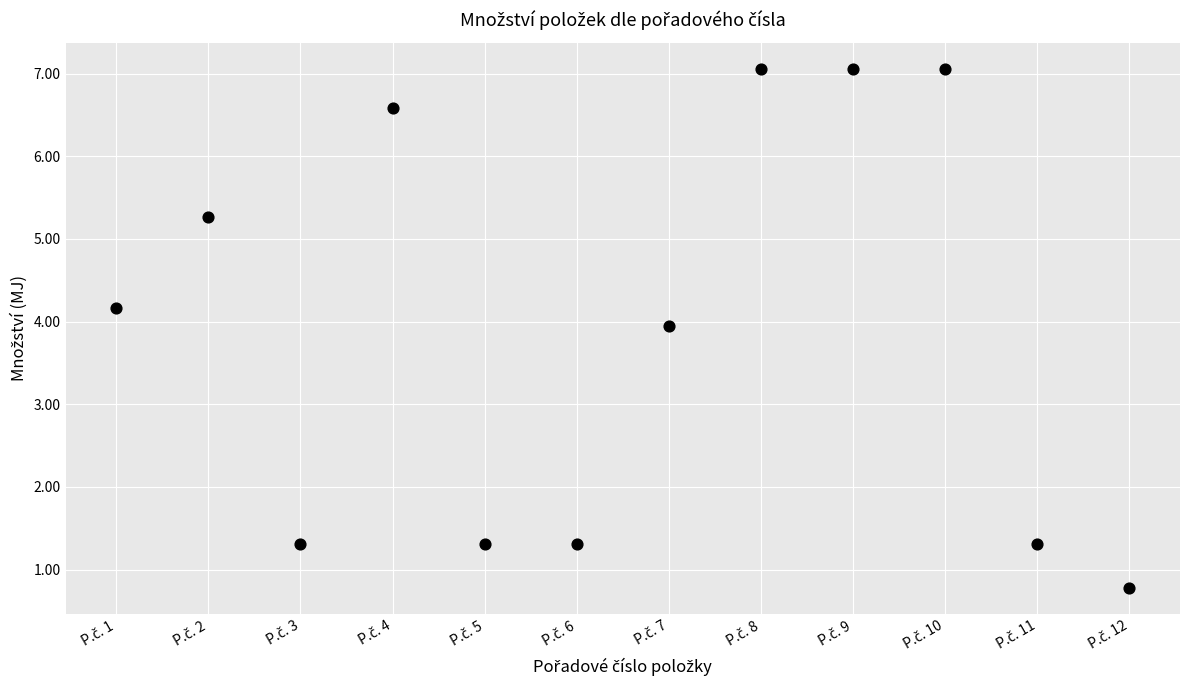

What Y value in the scatter plot is closest to 3?

3.9